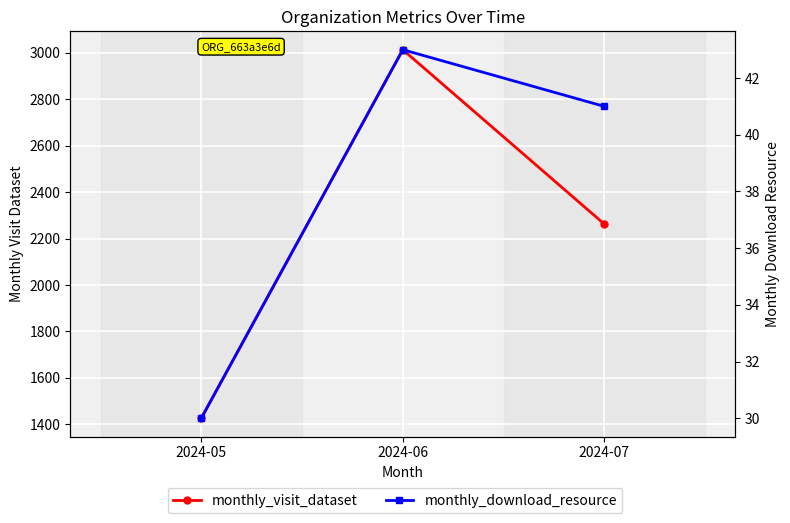

What is the average value of the monthly_visit_dataset series?

2234